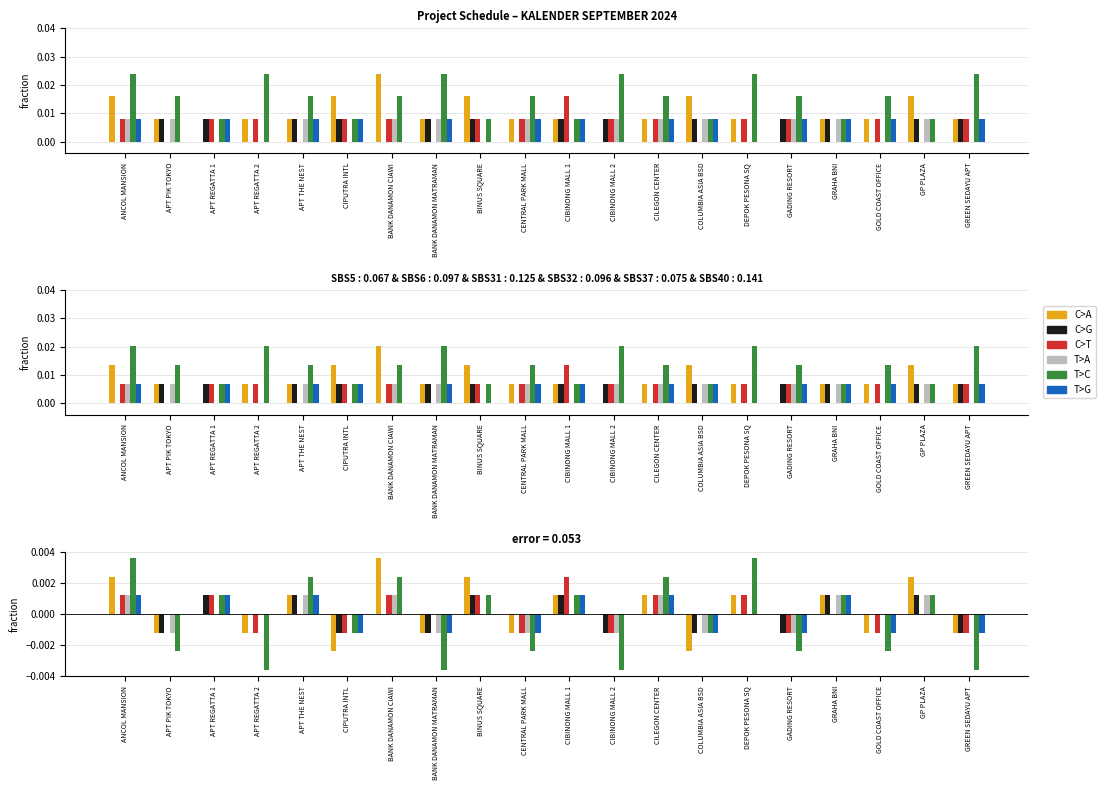

Rank the categories by T>A value from highest to lowest.

ANCOL MANSION, APT THE NEST, BANK DANAMON CIAWI, CILEGON CENTER, GRAHA BNI, GP PLAZA, APT REGATTA 1, APT REGATTA 2, CIPUTRA INTL, BINUS SQUARE, CIBINONG MALL 1, DEPOK PESONA SQ, GOLD COAST OFFICE, GREEN SEDAYU APT, APT PIK TOKYO, BANK DANAMON MATRAMAN, CENTRAL PARK MALL, CIBINONG MALL 2, COLUMBIA ASIA BSD, GADING RESORT